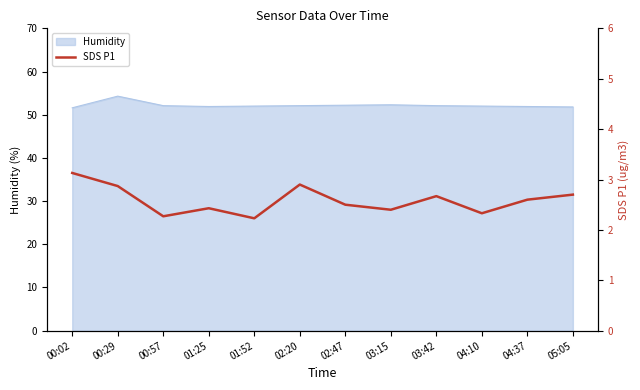

The chart shows a value of 2.9 at 02:20. True or false?

True